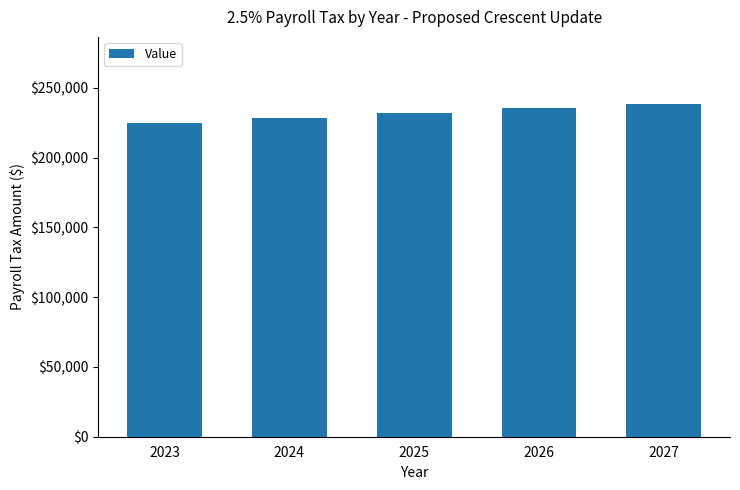

List the labels in order of value, largest first.

2027, 2026, 2025, 2024, 2023